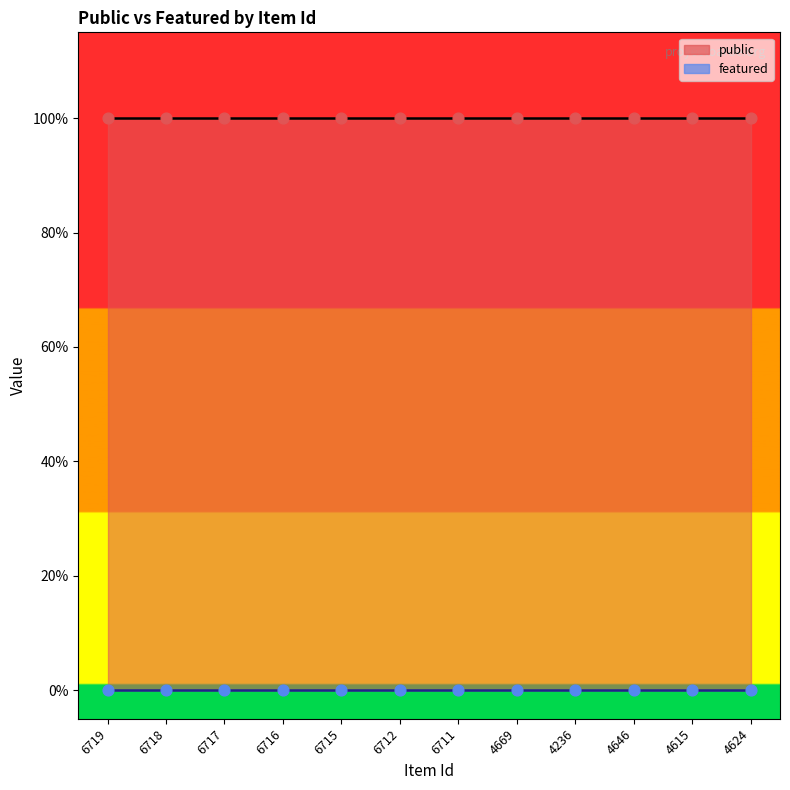

Which series has the largest total across all categories?

public